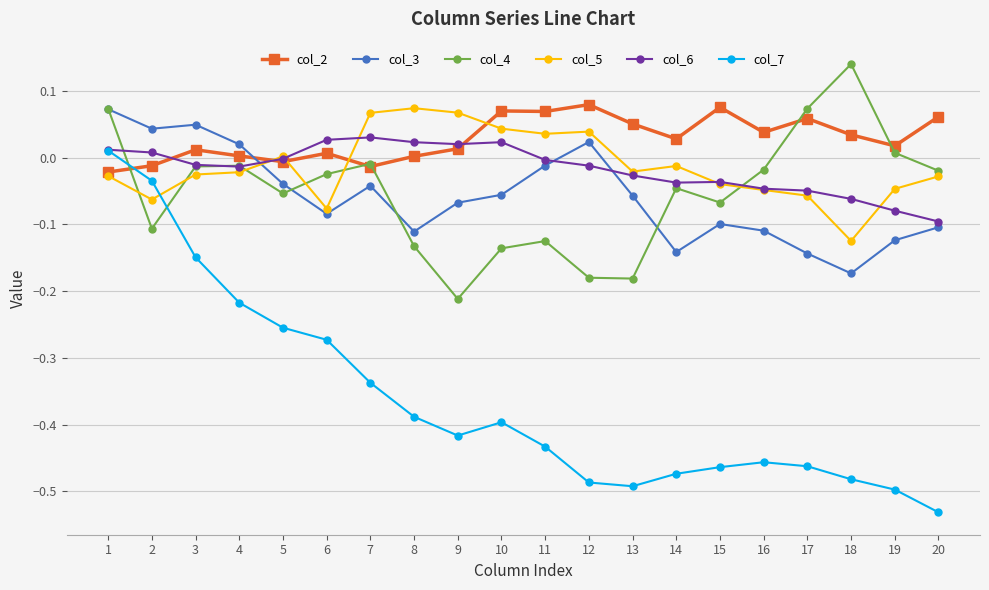

Is the value of col_4 at 14 greater than the value of col_7 at 14?

Yes